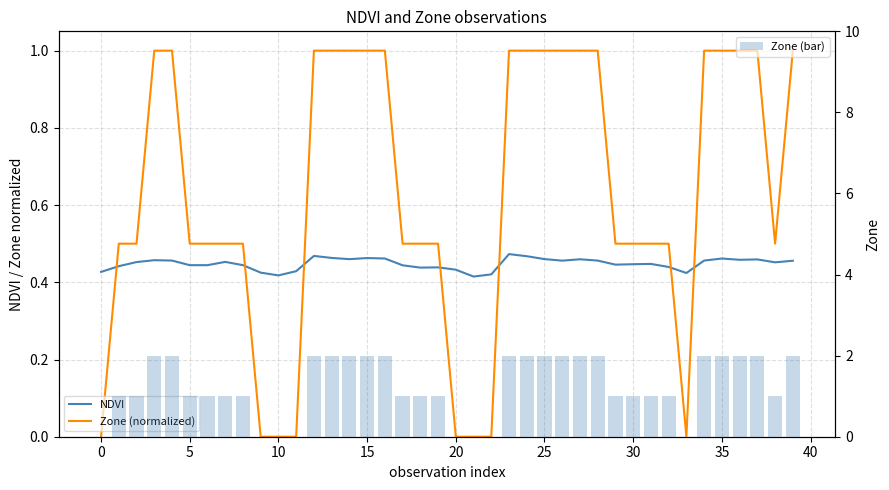

Reading left to right, extract all data points from this chart.

NDVI: 0.4	0.4	0.5	0.5	0.5	0.4	0.4	0.5	0.4	0.4	0.4	0.4	0.5	0.5	0.5	0.5	0.5	0.4	0.4	0.4	0.4	0.4	0.4	0.5	0.5	0.5	0.5	0.5	0.5	0.4	0.4	0.4	0.4	0.4	0.5	0.5	0.5	0.5	0.5	0.5
Zone (normalized): 0.0	0.5	0.5	1.0	1.0	0.5	0.5	0.5	0.5	0.0	0.0	0.0	1.0	1.0	1.0	1.0	1.0	0.5	0.5	0.5	0.0	0.0	0.0	1.0	1.0	1.0	1.0	1.0	1.0	0.5	0.5	0.5	0.5	0.0	1.0	1.0	1.0	1.0	0.5	1.0
Zone (bar): 0.0	1.0	1.0	2.0	2.0	1.0	1.0	1.0	1.0	0.0	0.0	0.0	2.0	2.0	2.0	2.0	2.0	1.0	1.0	1.0	0.0	0.0	0.0	2.0	2.0	2.0	2.0	2.0	2.0	1.0	1.0	1.0	1.0	0.0	2.0	2.0	2.0	2.0	1.0	2.0